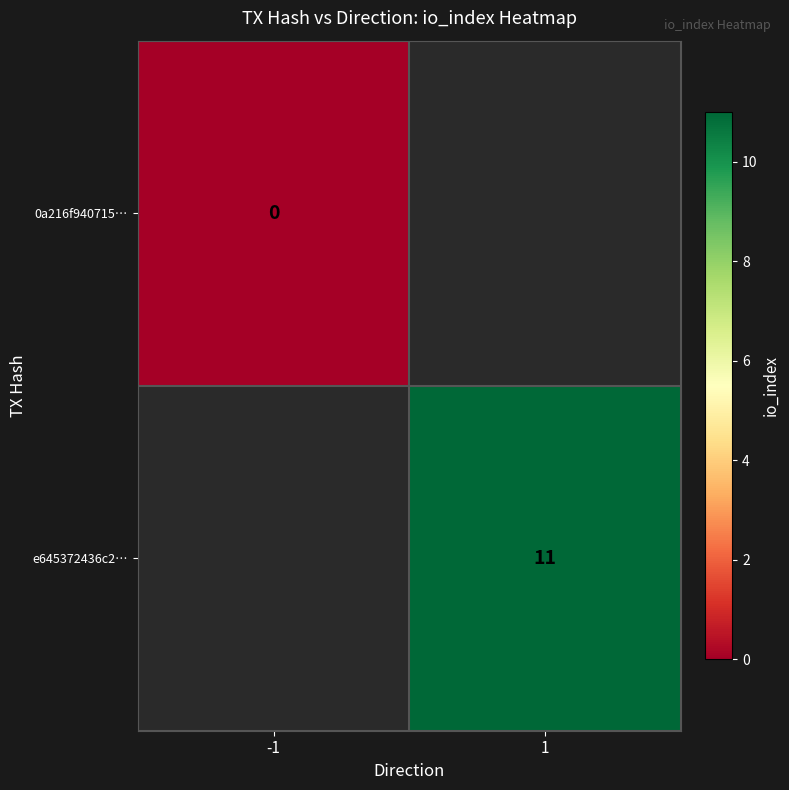

The e645372436c2… series shows 11 at 1. True or false?

True